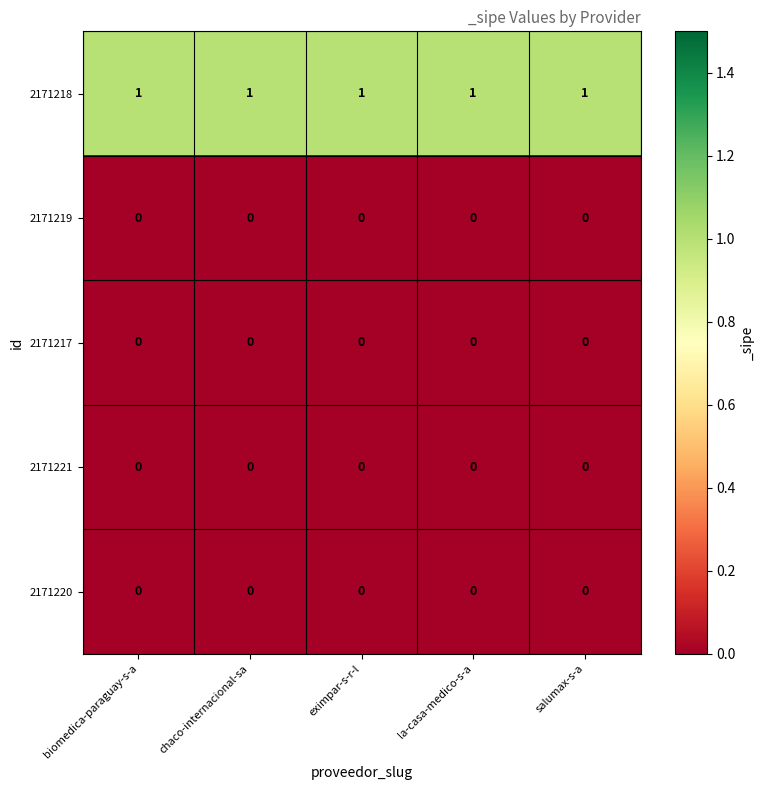

The value of 2171218 at salumax-s-a is 1. True or false?

True